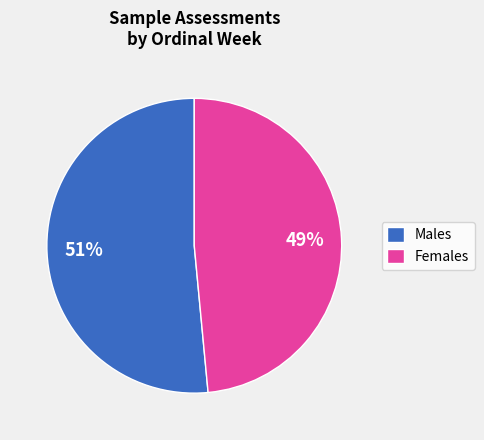

What percentage is the Females slice, to the nearest percent?

49%